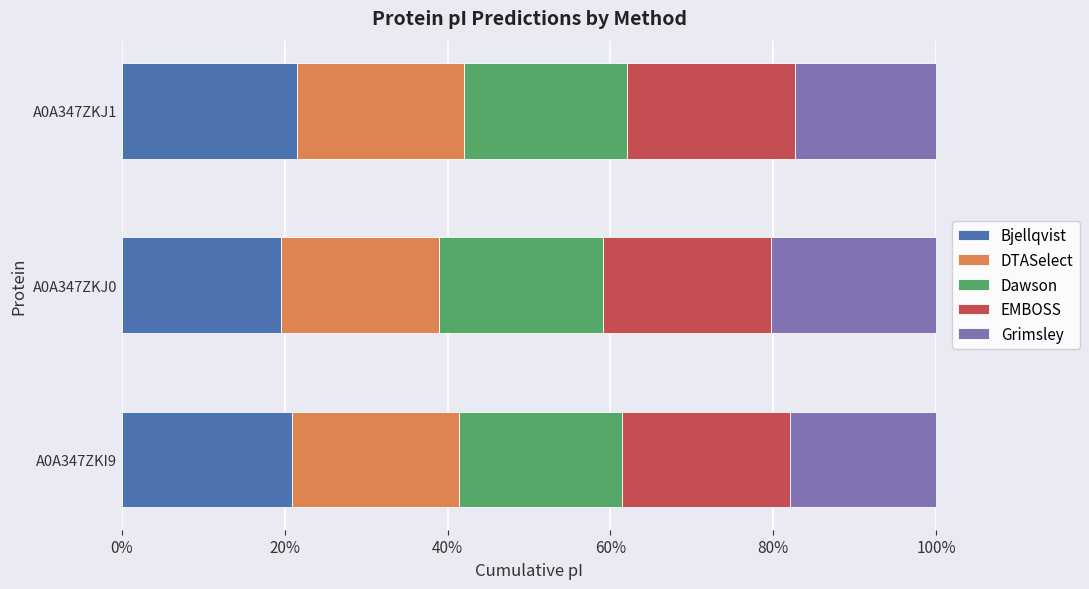

The Bjellqvist series shows 20.9 at A0A347ZKI9. True or false?

True